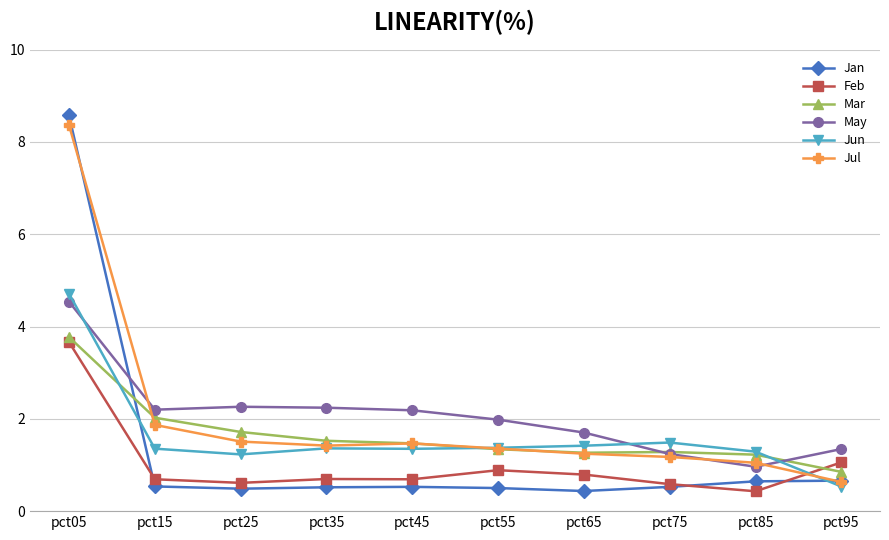

How many lines are shown in the chart?

6